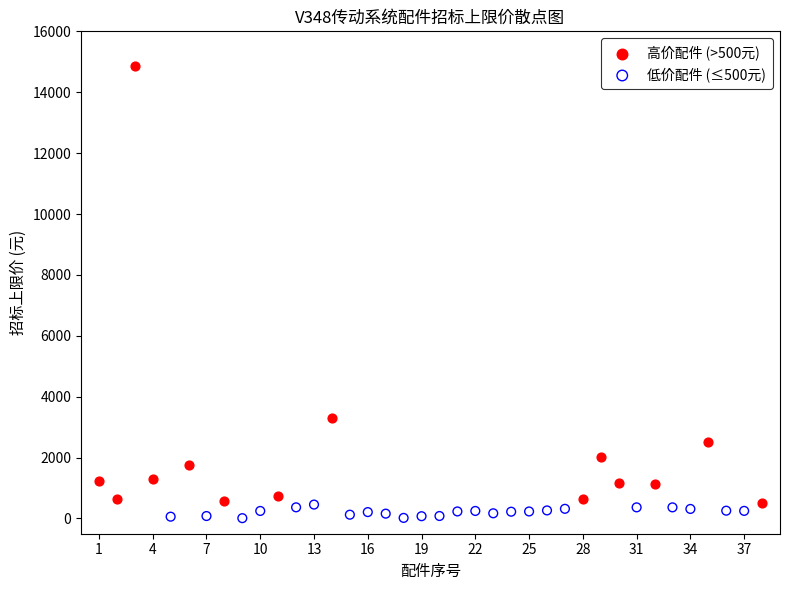

Which series contains the highest Y value?

高价配件 (>500元)